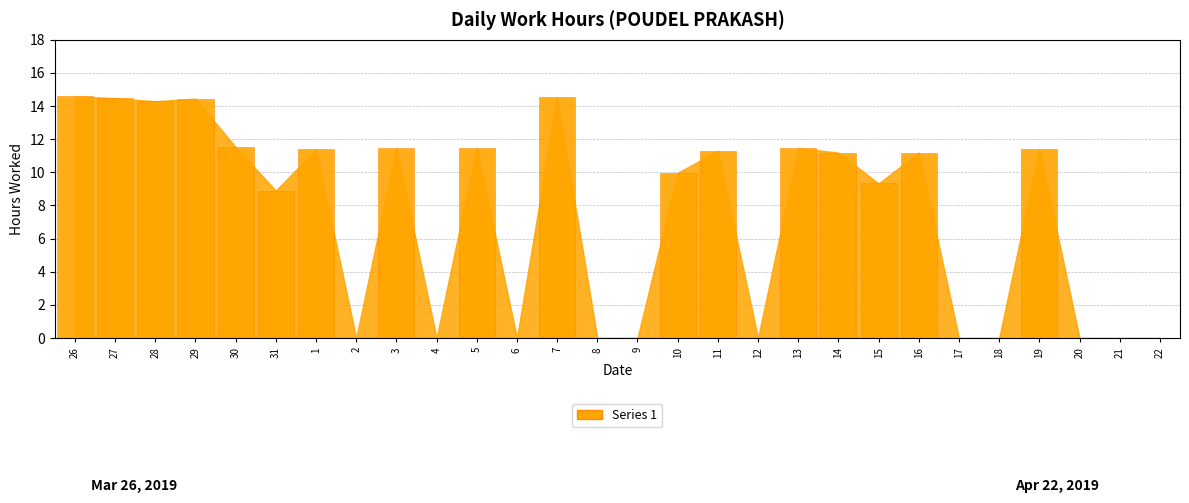

How many categories are shown in the chart?

28